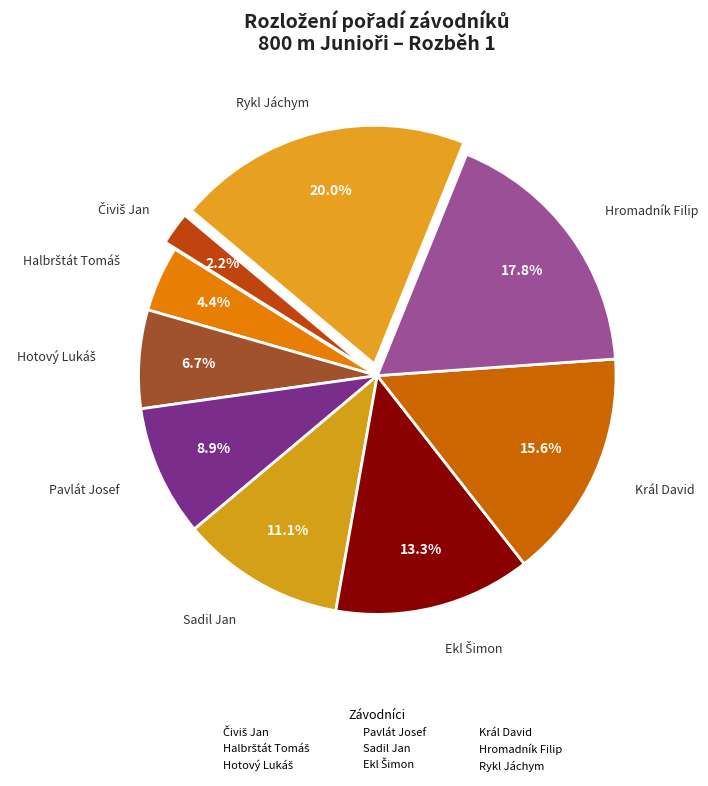

How many slices are in this pie chart?

9